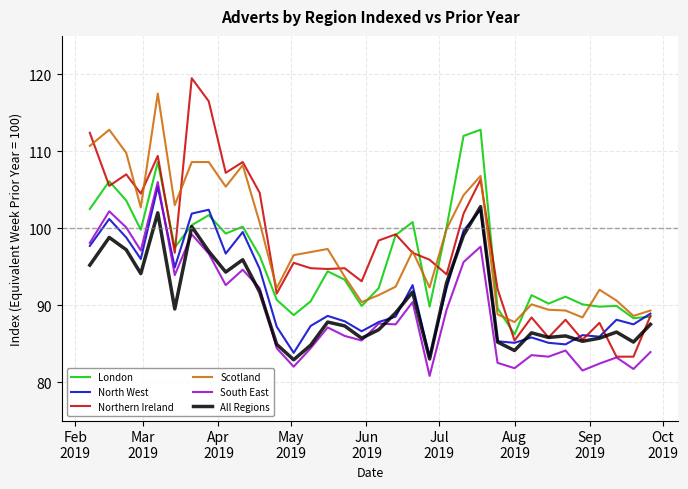

What is the maximum value shown in the chart?

119.5